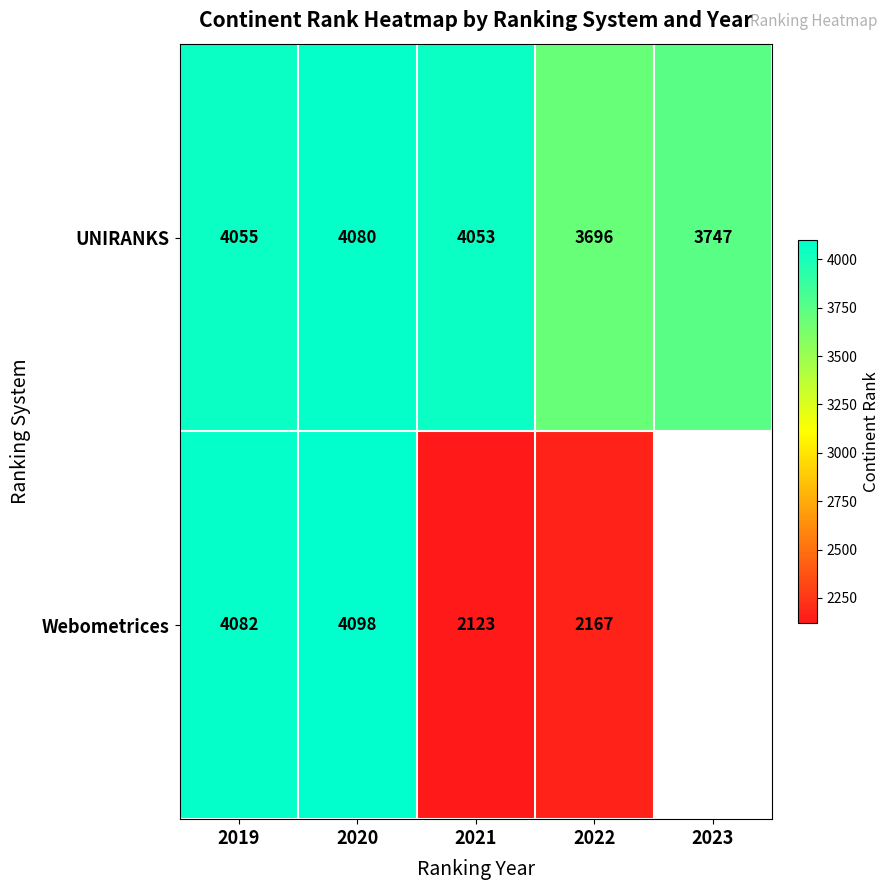

At 2019, list the series in order from smallest to largest.

UNIRANKS, Webometrices